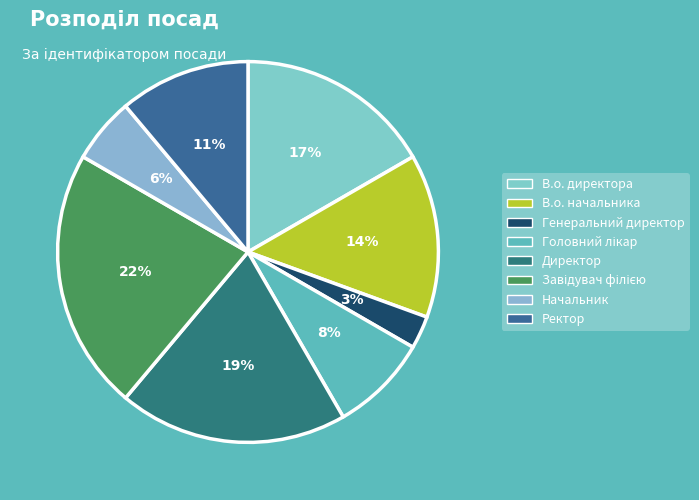

How many slices are in this pie chart?

8